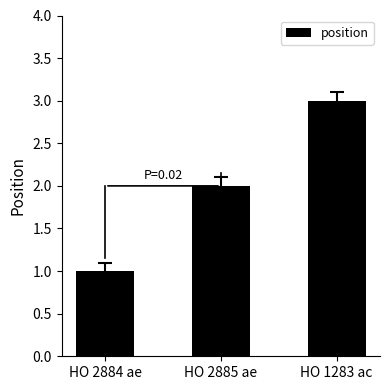

Which has a higher value, HO 2885 ae or HO 1283 ac?

HO 1283 ac